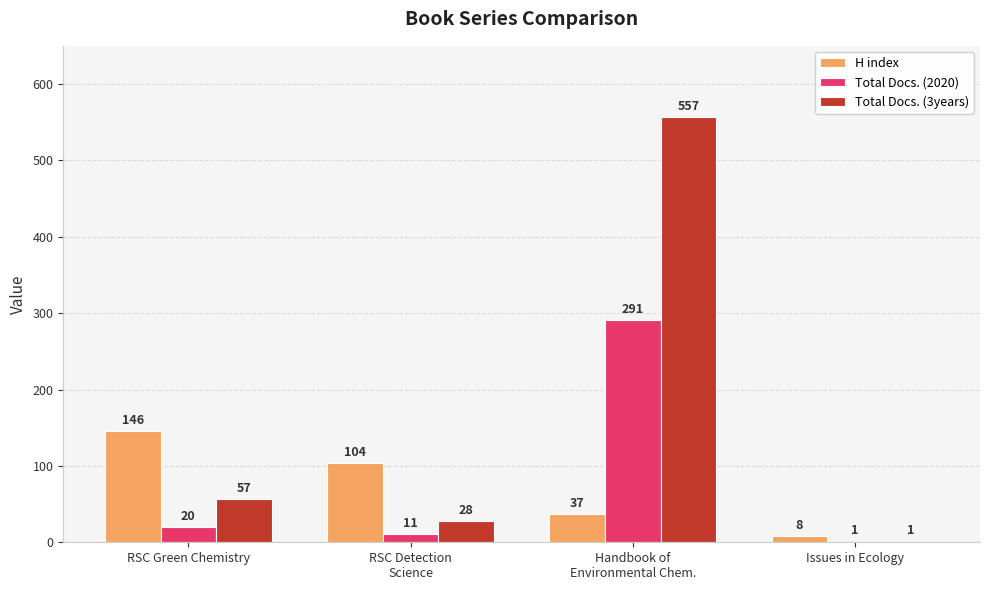

What is the maximum value shown in the chart?

557